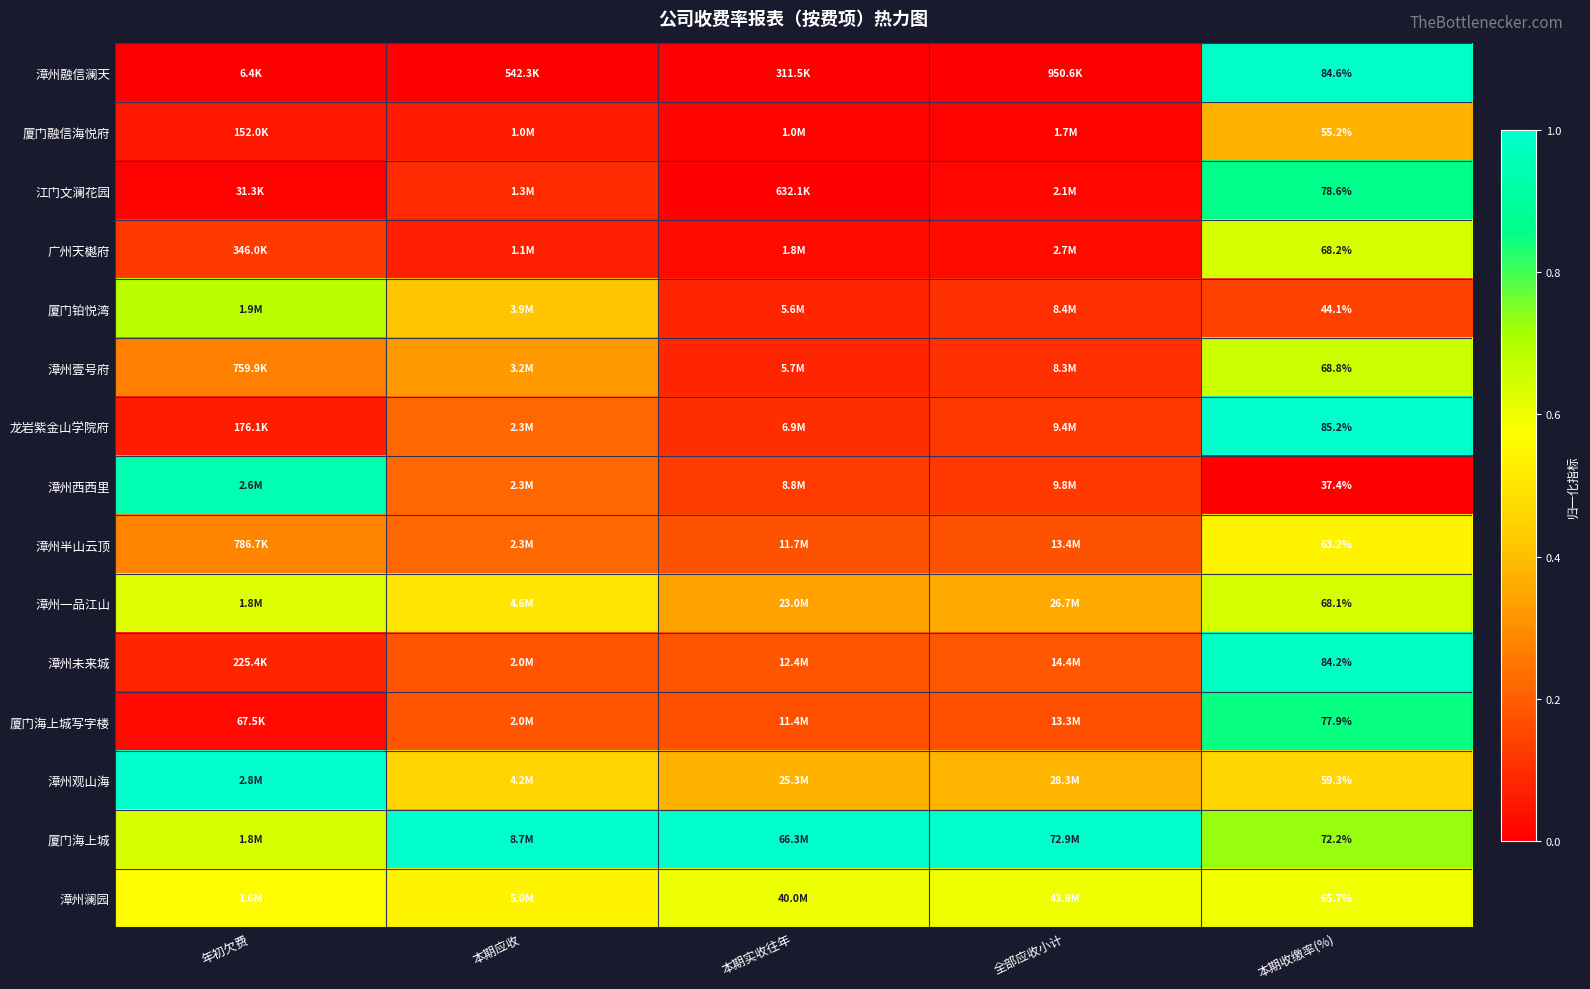

At how many categories does at least one series exceed 0?

5